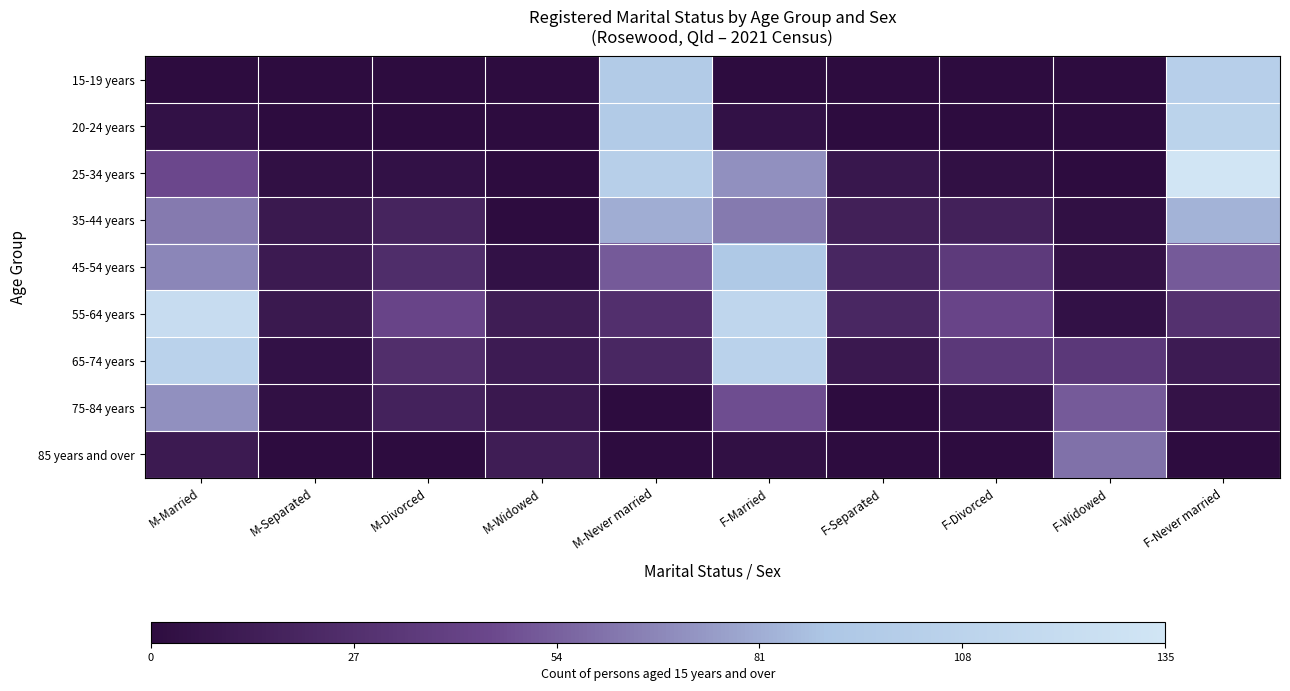

At how many categories does at least one series exceed 0?

10